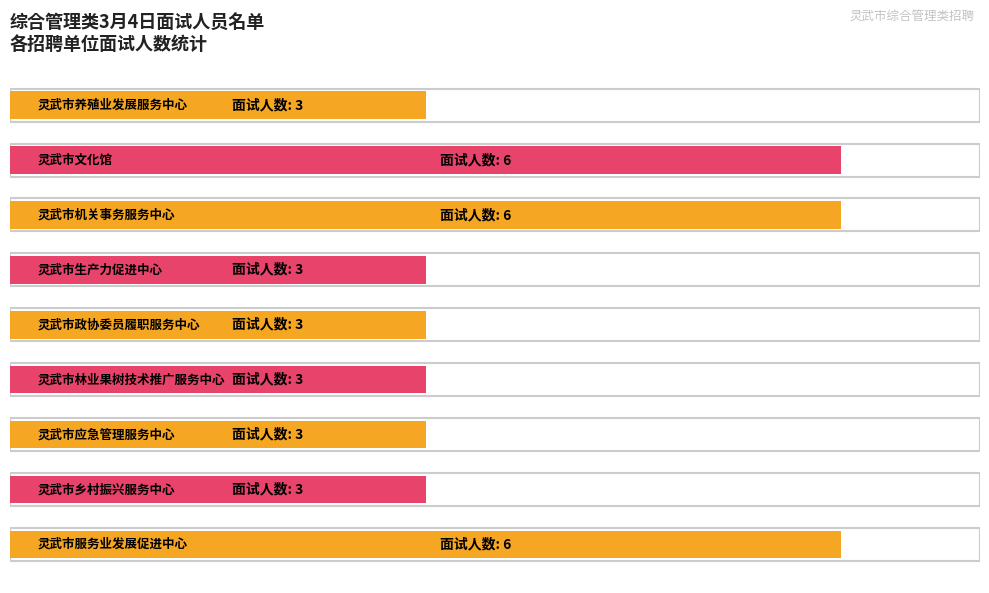

Reading left to right, extract all data points from this chart.

counts=6	1=3	2=3	3=3	4=3	5=3	6=6	7=6	8=3